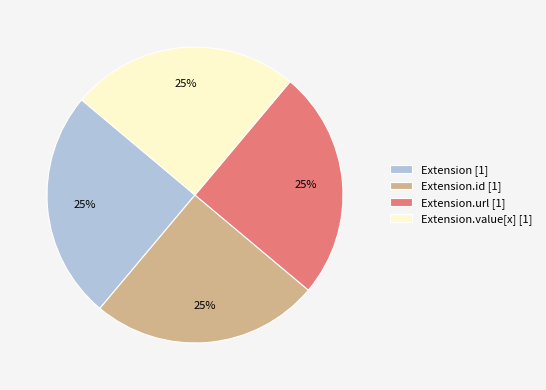

To the nearest percent, what is the difference between the largest and smallest slice percentages?

0%